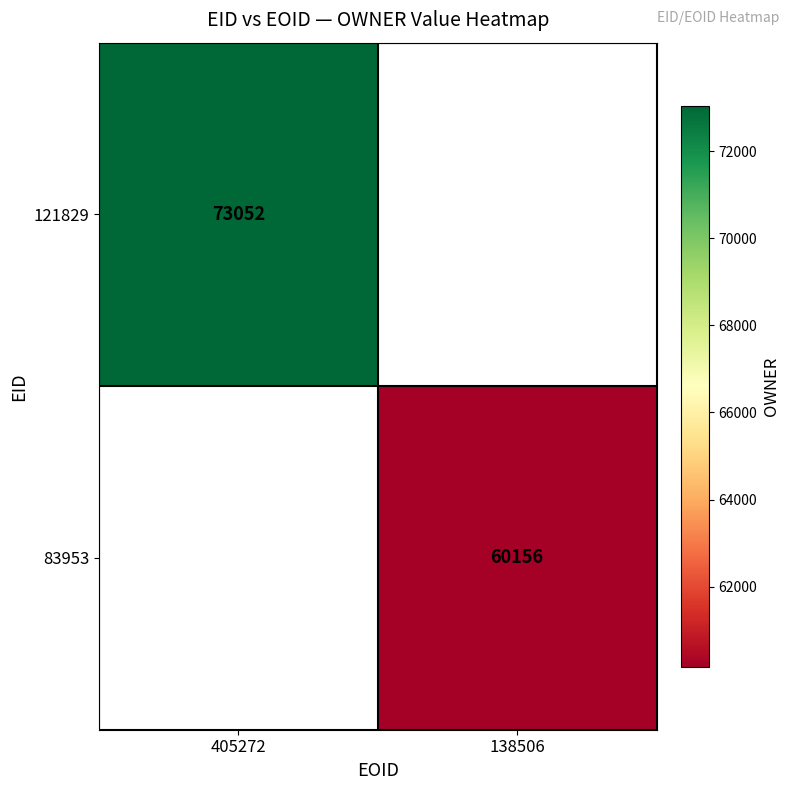

Is it true that 121829 equals 21446 at 405272?

False